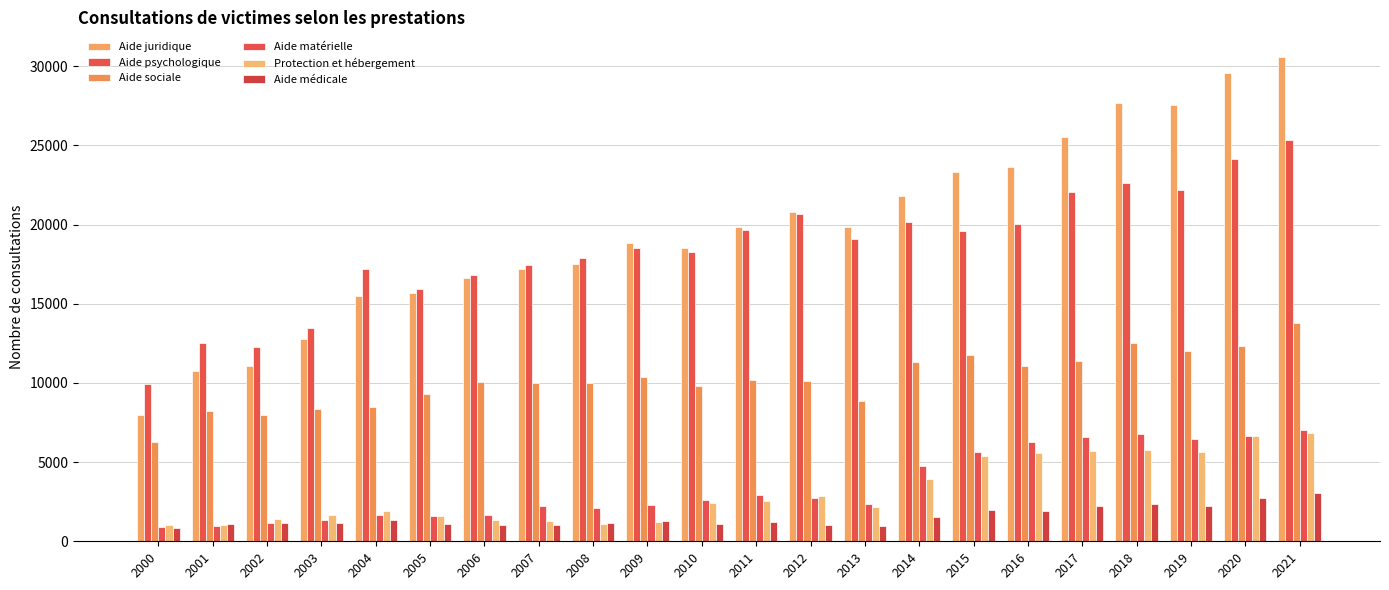

Rank the series by their maximum value, from highest to lowest.

Aide juridique, Aide psychologique, Aide sociale, Aide matérielle, Protection et hébergement, Aide médicale